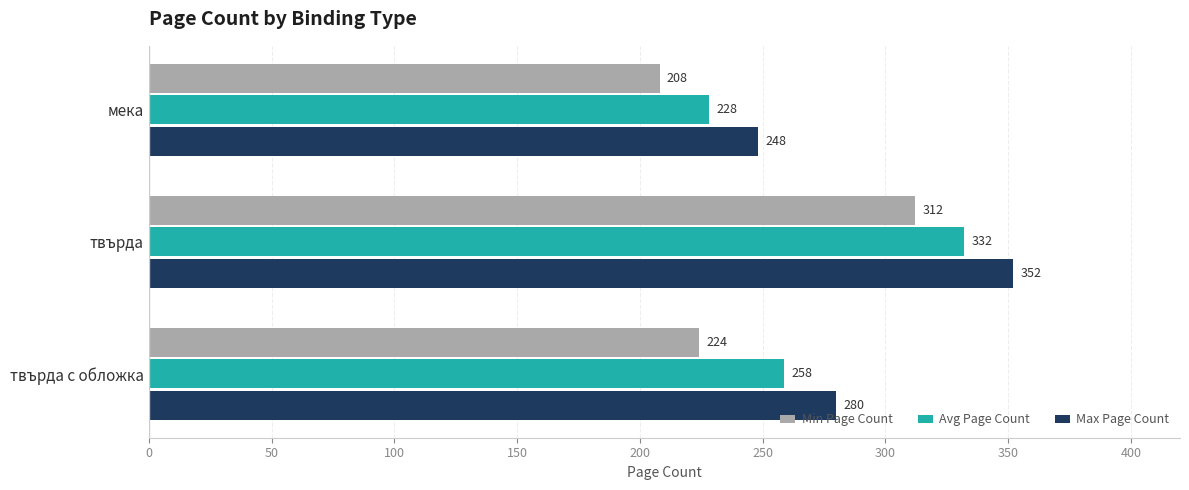

The value of Max Page Count at мека is 248.0. True or false?

True